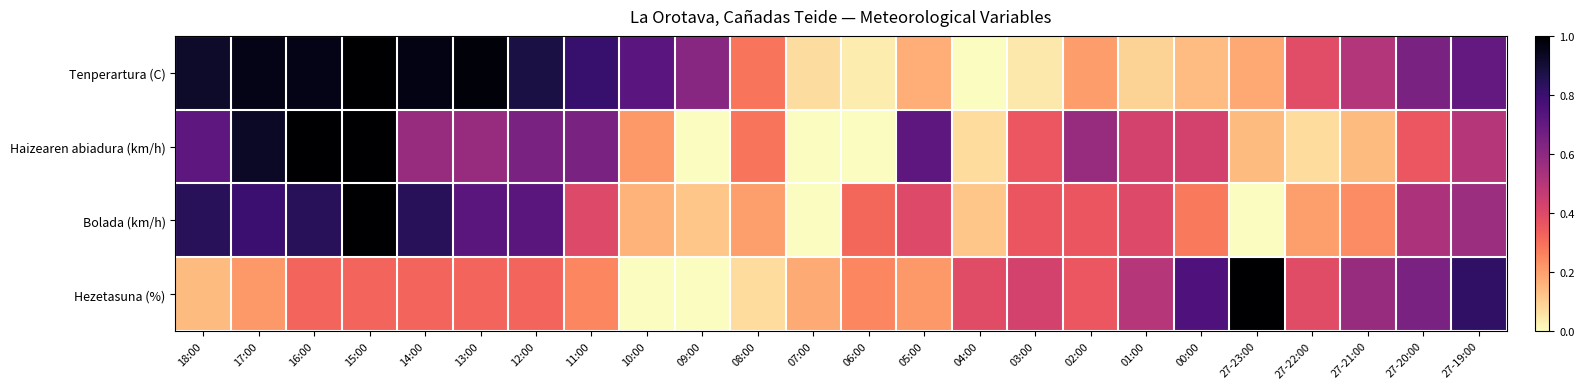

At which category is the sum across all series the highest?

15:00